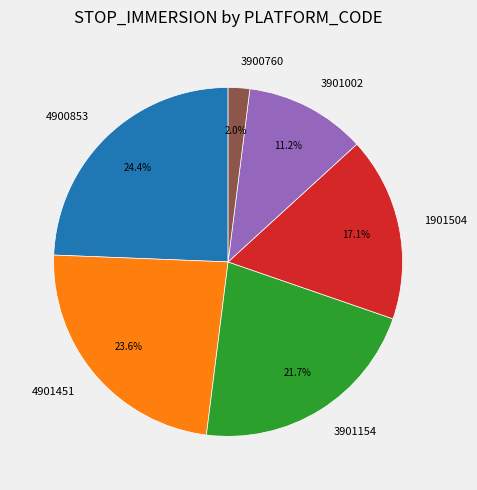

What percentage is the 4900853 slice, to the nearest percent?

24%